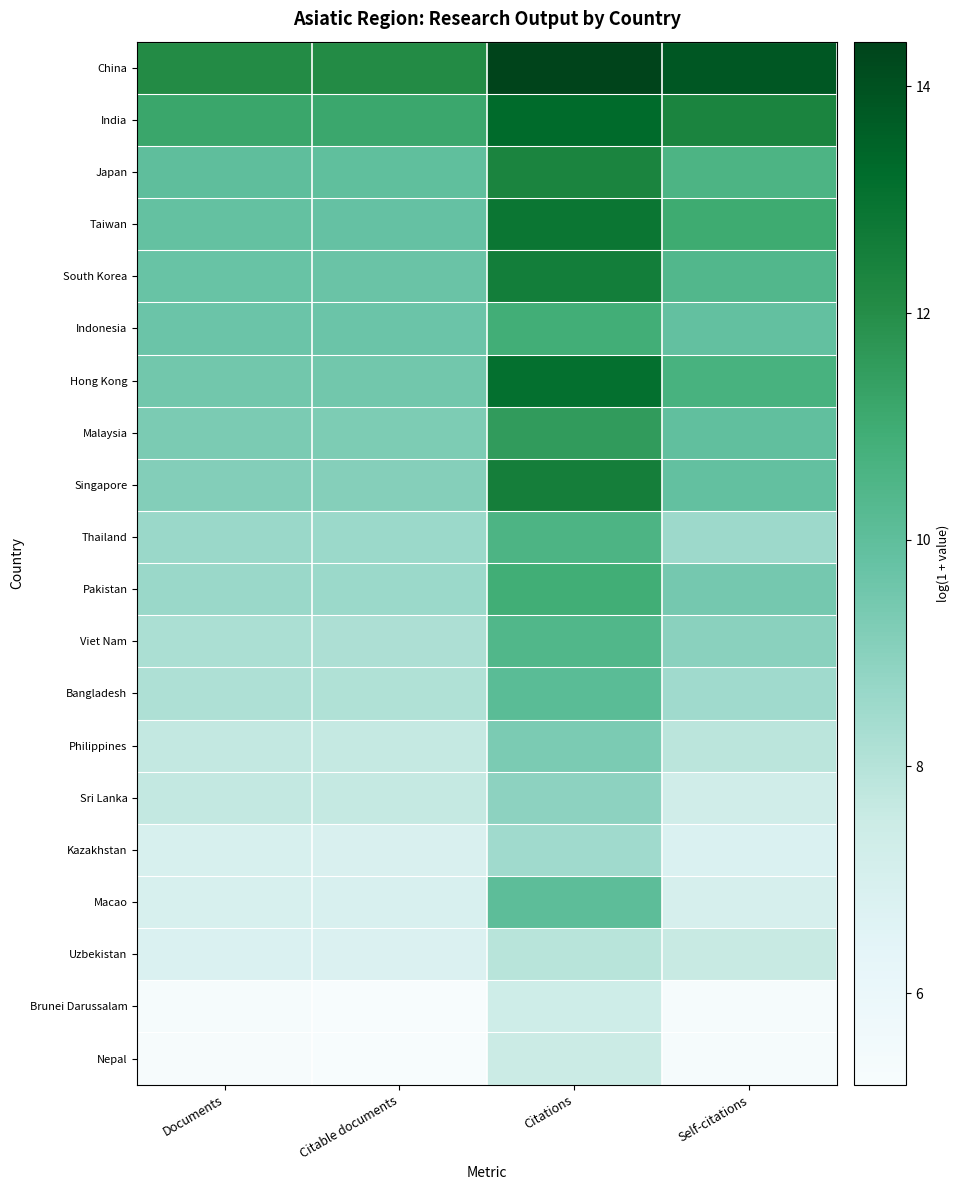

Reading left to right, what are all the values shown in this chart?

China: Documents=12.1	Citable documents=12.1	Citations=14.4	Self-citations=13.8
India: Documents=11.2	Citable documents=11.1	Citations=13.3	Self-citations=12.3
Japan: Documents=10.0	Citable documents=10.0	Citations=12.3	Self-citations=10.6
Taiwan: Documents=9.8	Citable documents=9.8	Citations=12.9	Self-citations=11.0
South Korea: Documents=9.7	Citable documents=9.7	Citations=12.6	Self-citations=10.4
Indonesia: Documents=9.7	Citable documents=9.7	Citations=10.9	Self-citations=9.9
Hong Kong: Documents=9.5	Citable documents=9.5	Citations=13.1	Self-citations=10.7
Malaysia: Documents=9.3	Citable documents=9.3	Citations=11.5	Self-citations=9.9
Singapore: Documents=9.1	Citable documents=9.1	Citations=12.6	Self-citations=9.9
Thailand: Documents=8.6	Citable documents=8.6	Citations=10.6	Self-citations=8.5
Pakistan: Documents=8.6	Citable documents=8.6	Citations=10.9	Self-citations=9.4
Viet Nam: Documents=8.2	Citable documents=8.2	Citations=10.4	Self-citations=9.0
Bangladesh: Documents=8.2	Citable documents=8.1	Citations=10.1	Self-citations=8.5
Philippines: Documents=7.7	Citable documents=7.7	Citations=9.3	Self-citations=7.9
Sri Lanka: Documents=7.7	Citable documents=7.7	Citations=8.9	Self-citations=7.3
Kazakhstan: Documents=7.0	Citable documents=6.9	Citations=8.5	Self-citations=6.8
Macao: Documents=7.0	Citable documents=6.9	Citations=10.0	Self-citations=7.0
Uzbekistan: Documents=6.8	Citable documents=6.8	Citations=8.0	Self-citations=7.6
Brunei Darussalam: Documents=5.3	Citable documents=5.2	Citations=7.4	Self-citations=5.3
Nepal: Documents=5.3	Citable documents=5.2	Citations=7.5	Self-citations=5.3